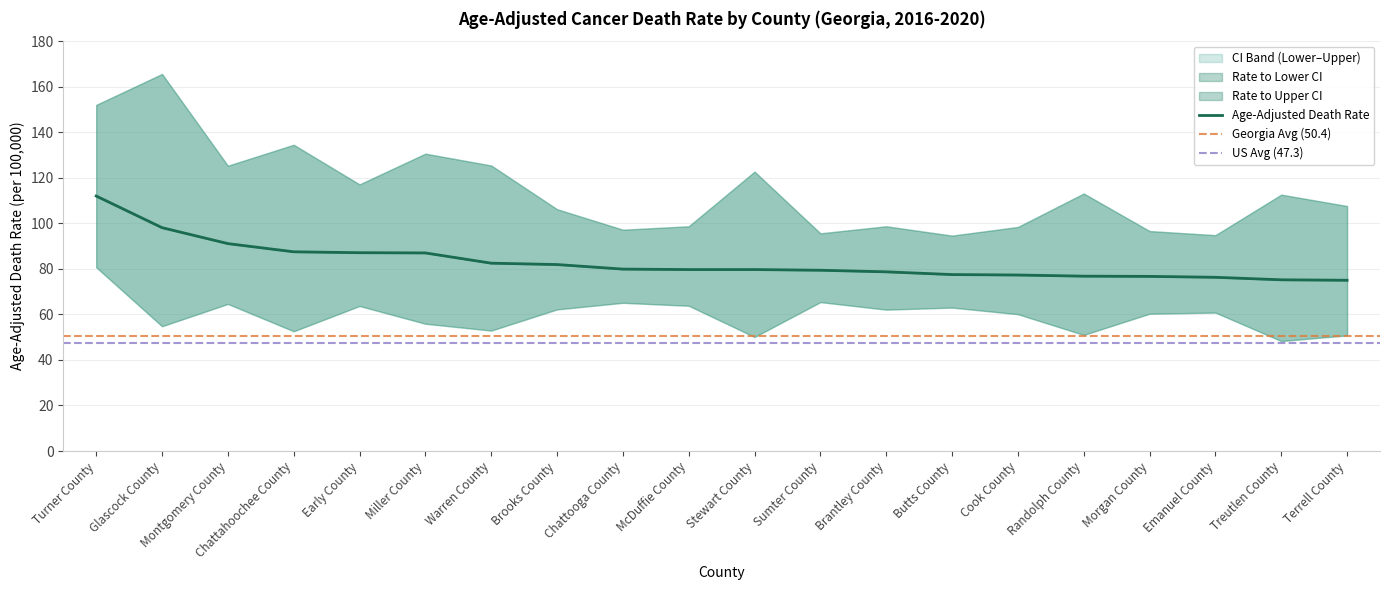

The Lower CI (Rate) series shows 63.7 at Early County. True or false?

True